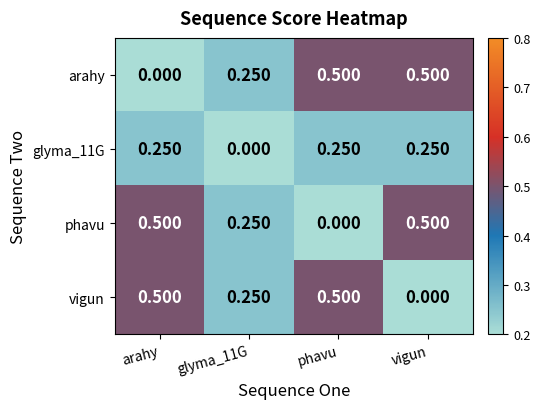

At how many categories does at least one series exceed 0?

4